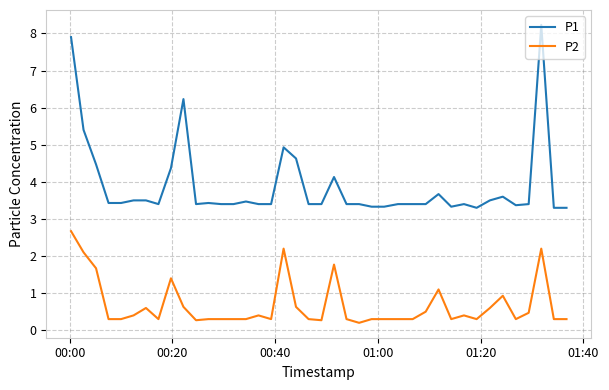

How many distinct data groups are displayed?

2